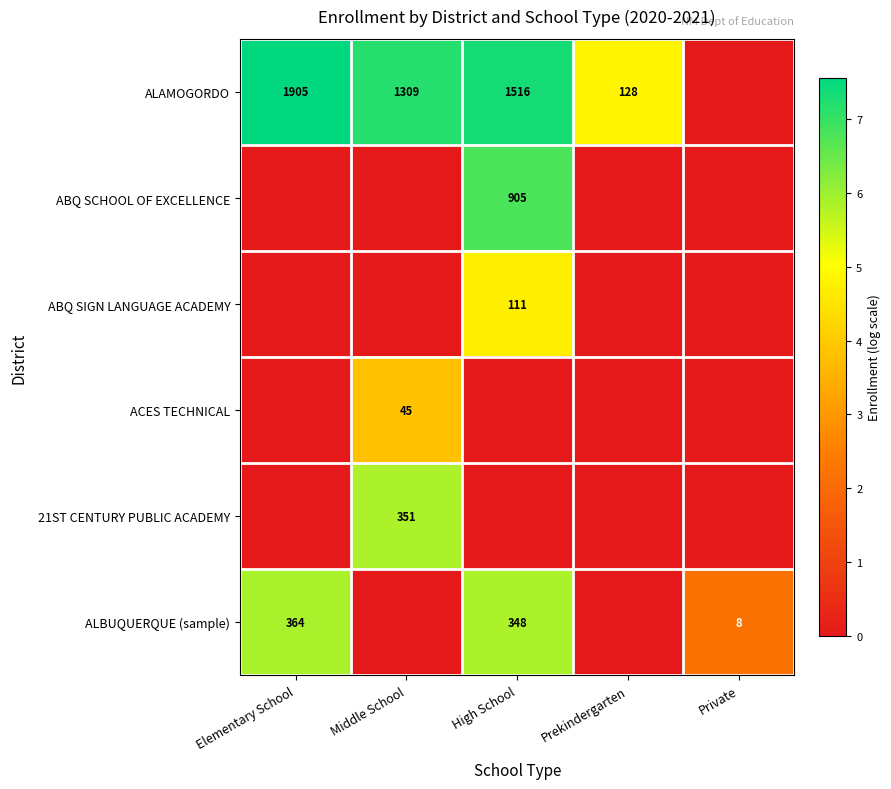

Is it true that ALBUQUERQUE (sample) equals 189 at High School?

False